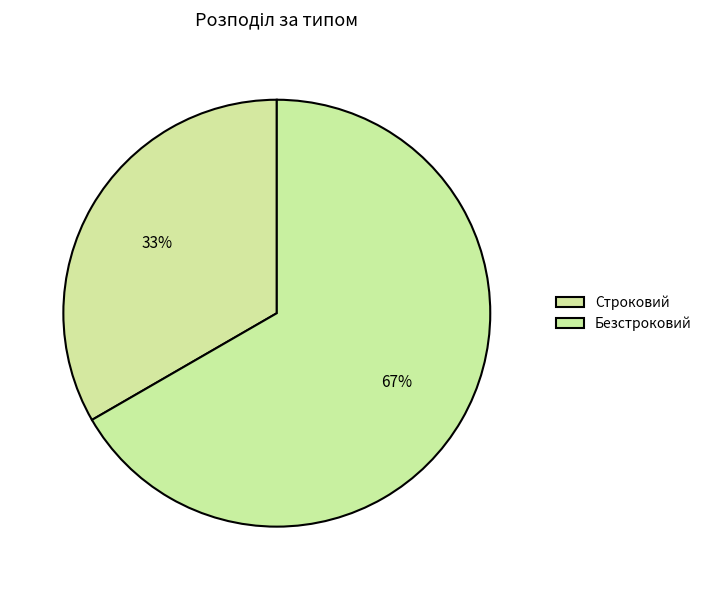

How many segments does this pie chart have?

2